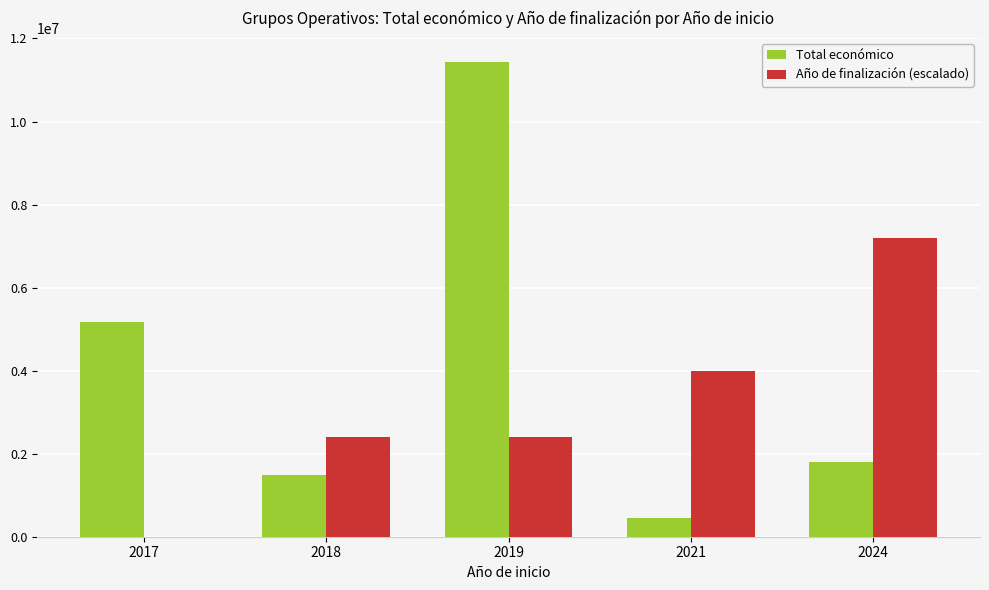

What is the spread (max minus min) of values at 2017?

5163335